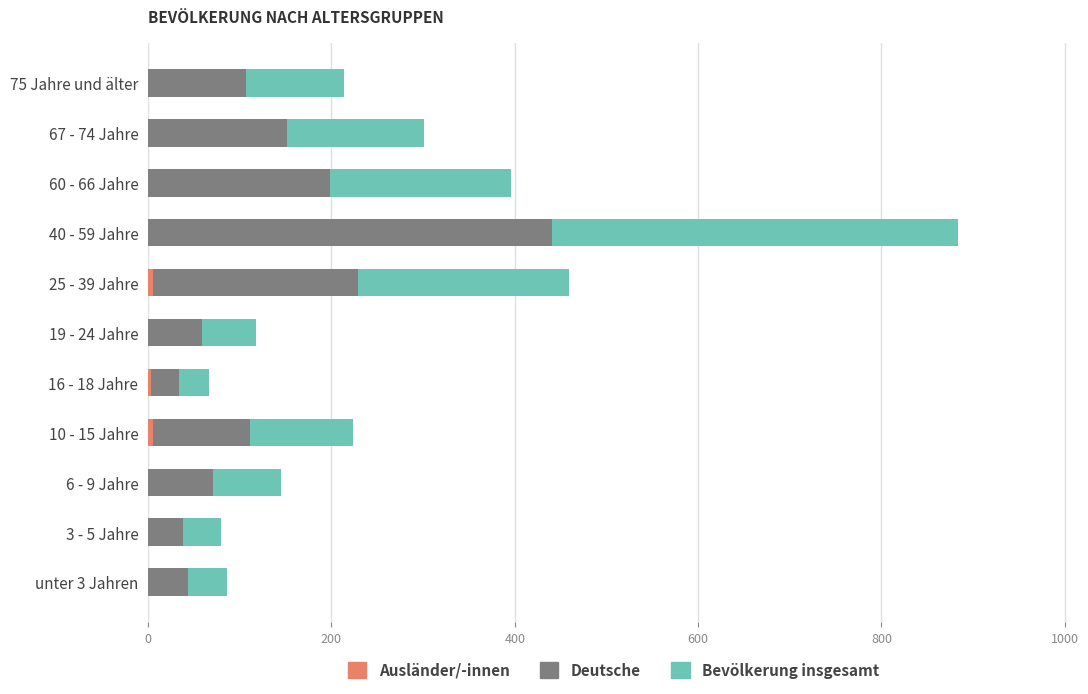

At which category is the sum across all series the highest?

40 - 59 Jahre